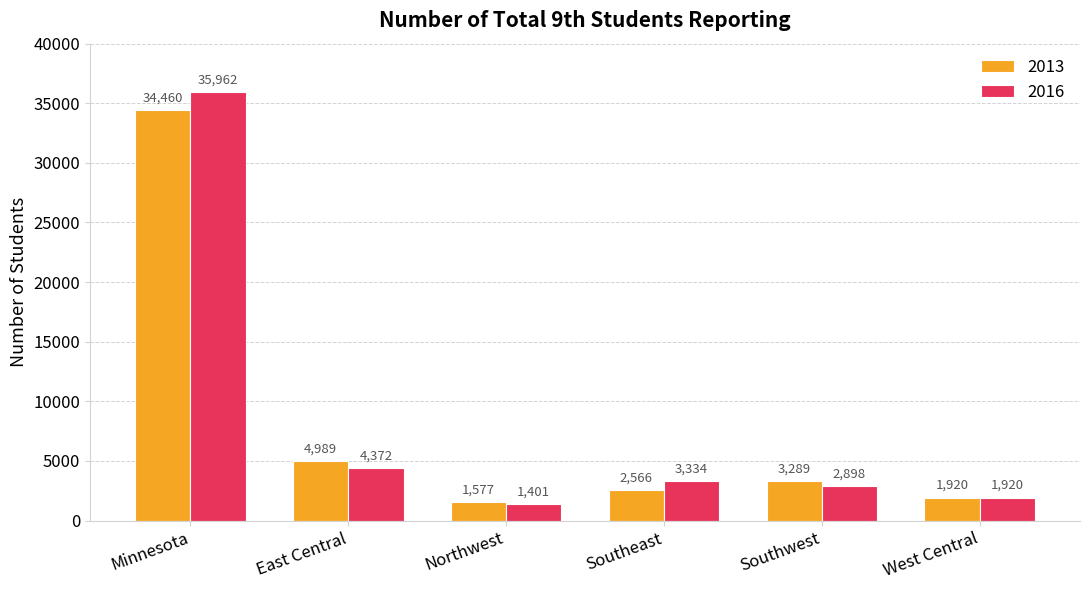

What is the difference between the highest and lowest values at Minnesota?

1502